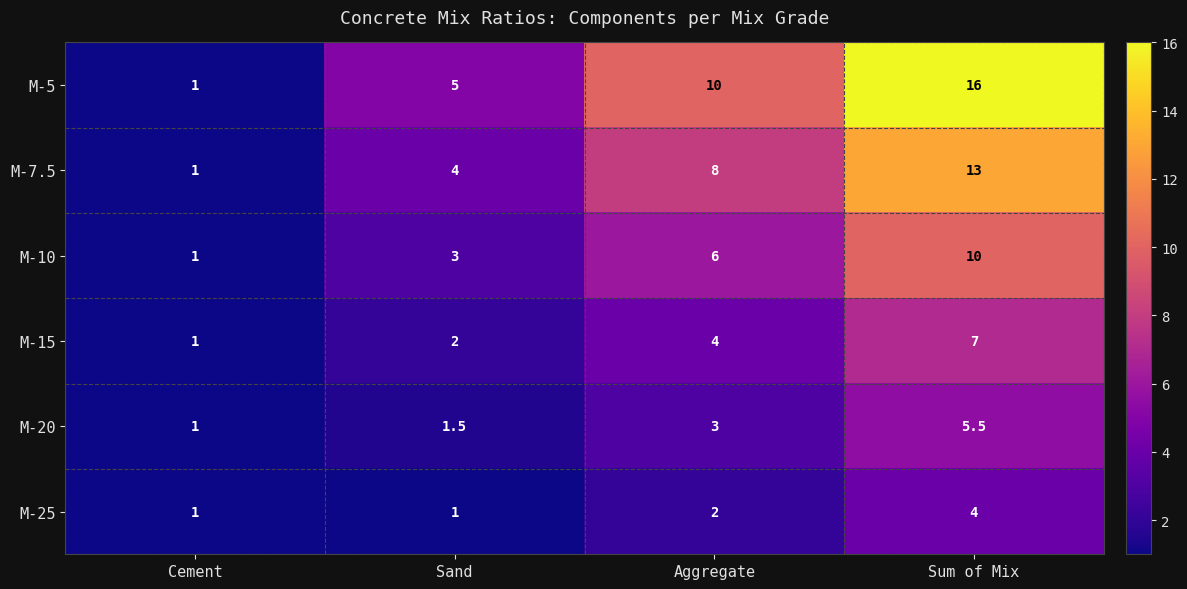

The M-7.5 series shows 11.4 at Aggregate. True or false?

False